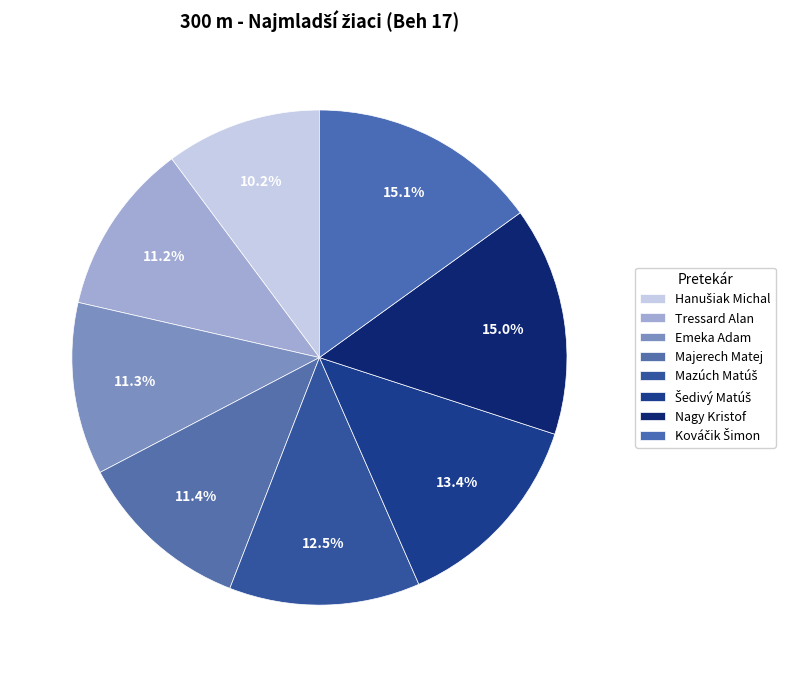

Count the number of slices in the pie.

8